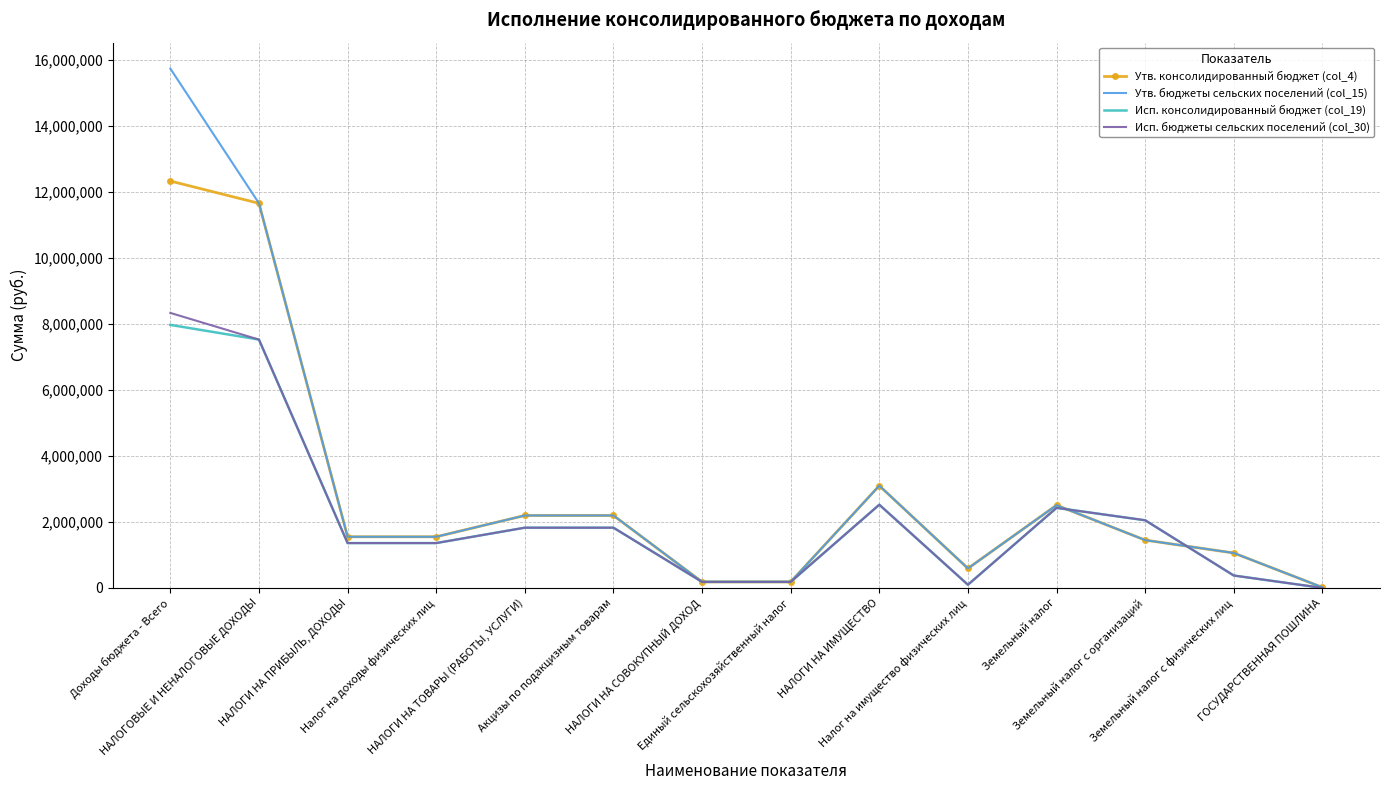

Which series has the largest range (max minus min)?

Утв. бюджеты сельских поселений (col_15)